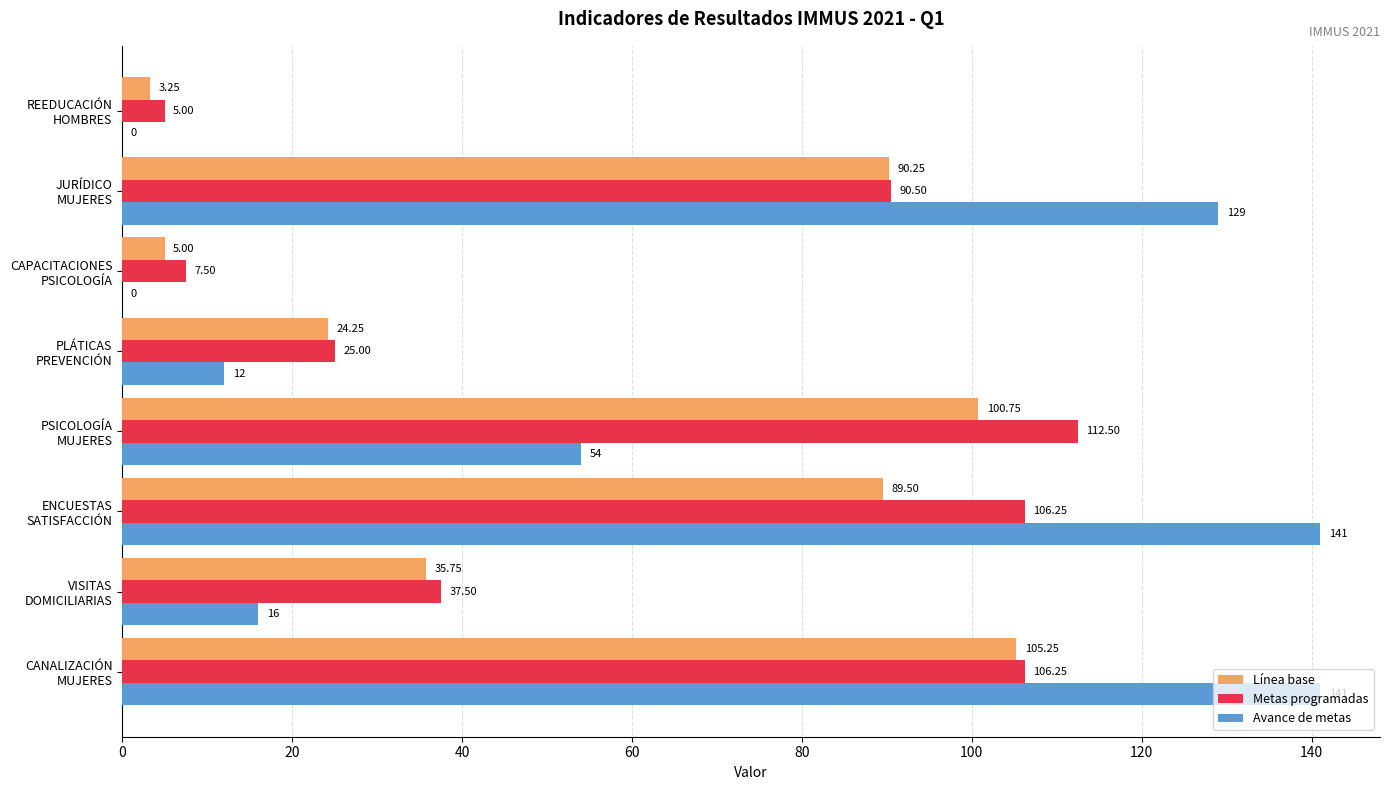

What is the sum of all Línea base values?

454.0